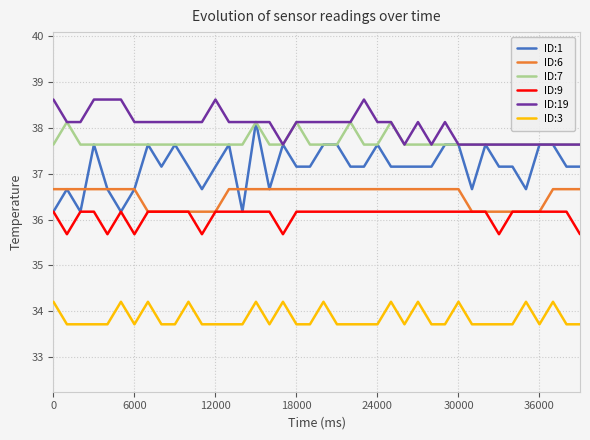

How many lines are shown in the chart?

6